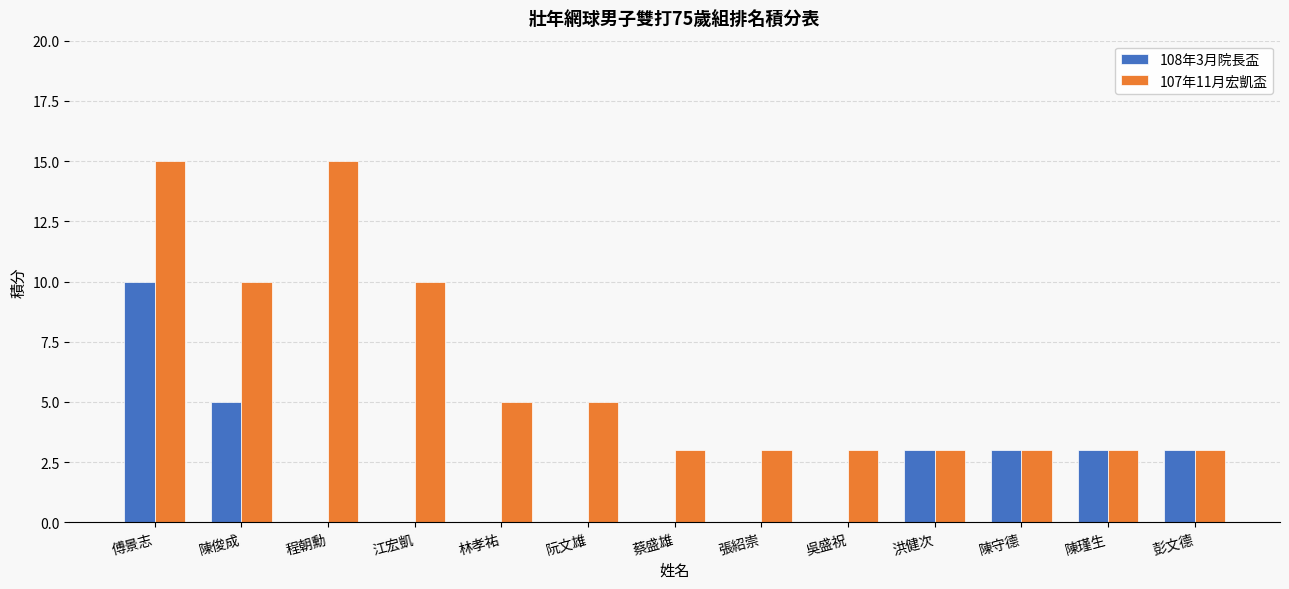

Which category has the highest value in the 108年3月院長盃 series?

傅景志